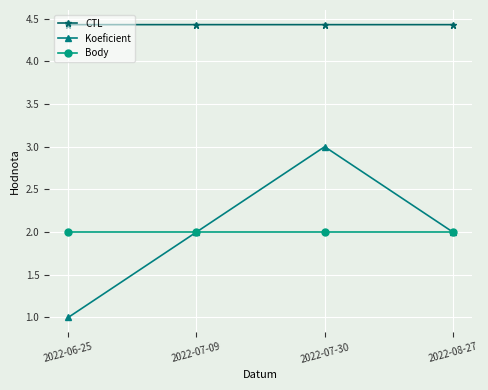

The Body series shows 3.5 at 2022-06-25. True or false?

False